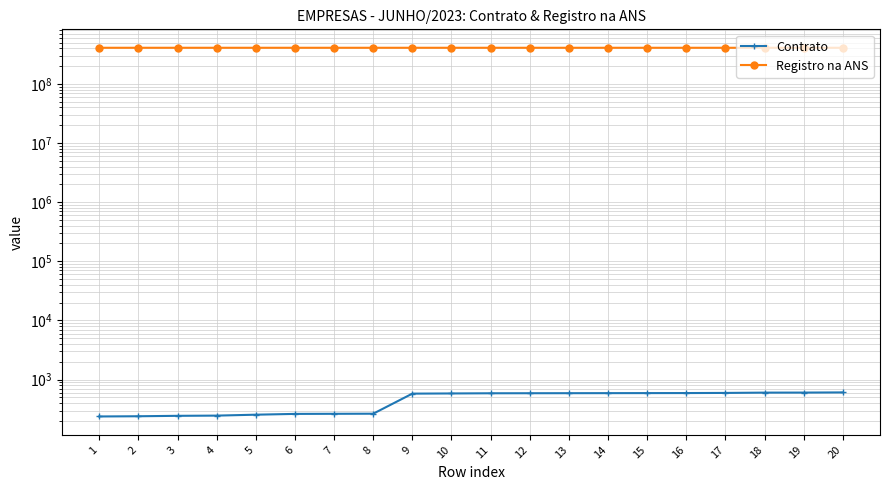

At which label is Registro na ANS closest to 407339491?

5